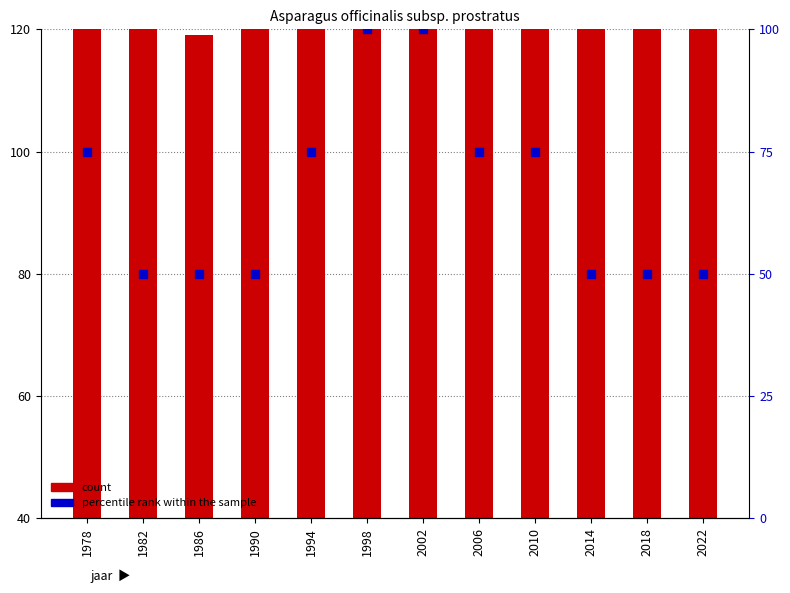

Which series reaches the minimum Y coordinate?

percentile rank within the sample